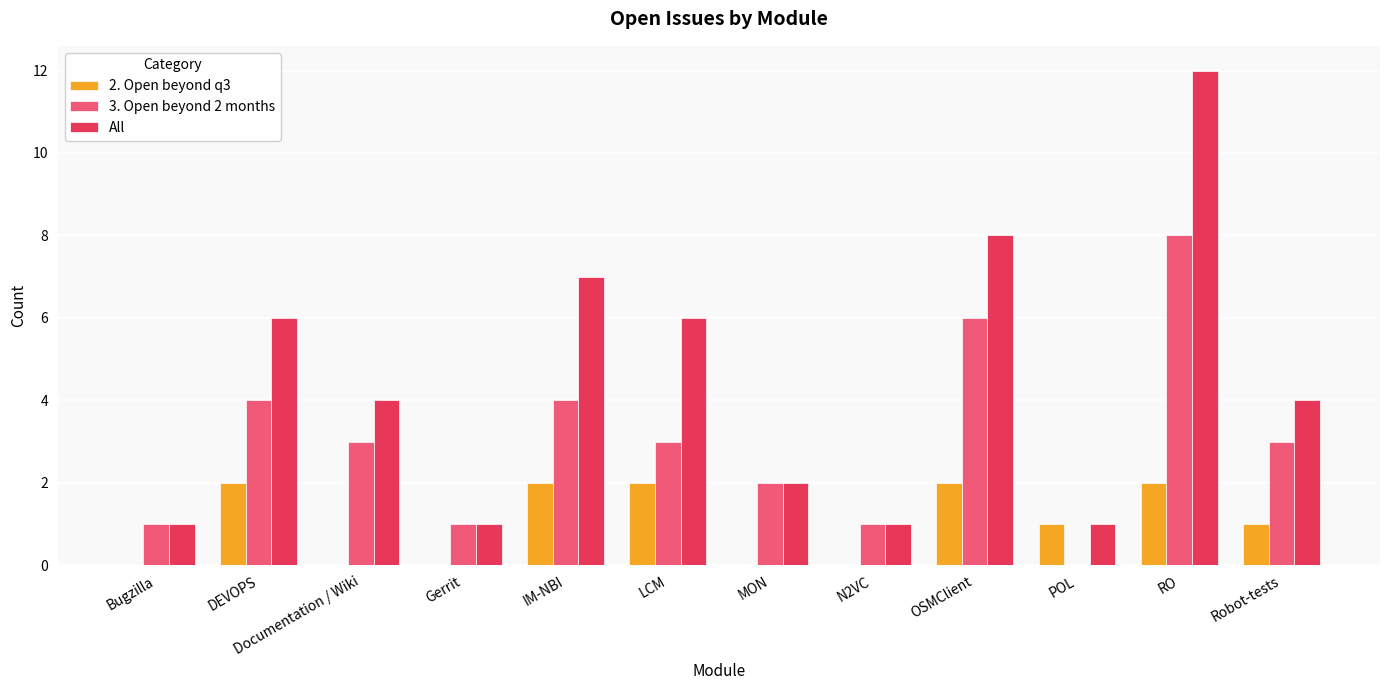

True or false: 2. Open beyond q3 has a value of 2 at LCM.

True